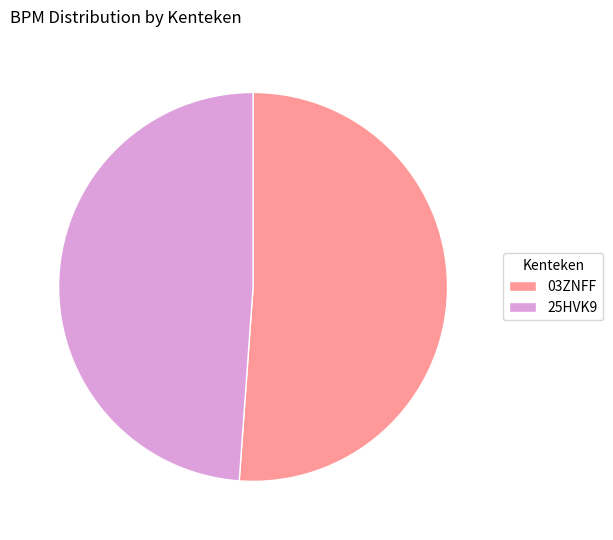

Which has a higher value, 25HVK9 or 03ZNFF?

03ZNFF